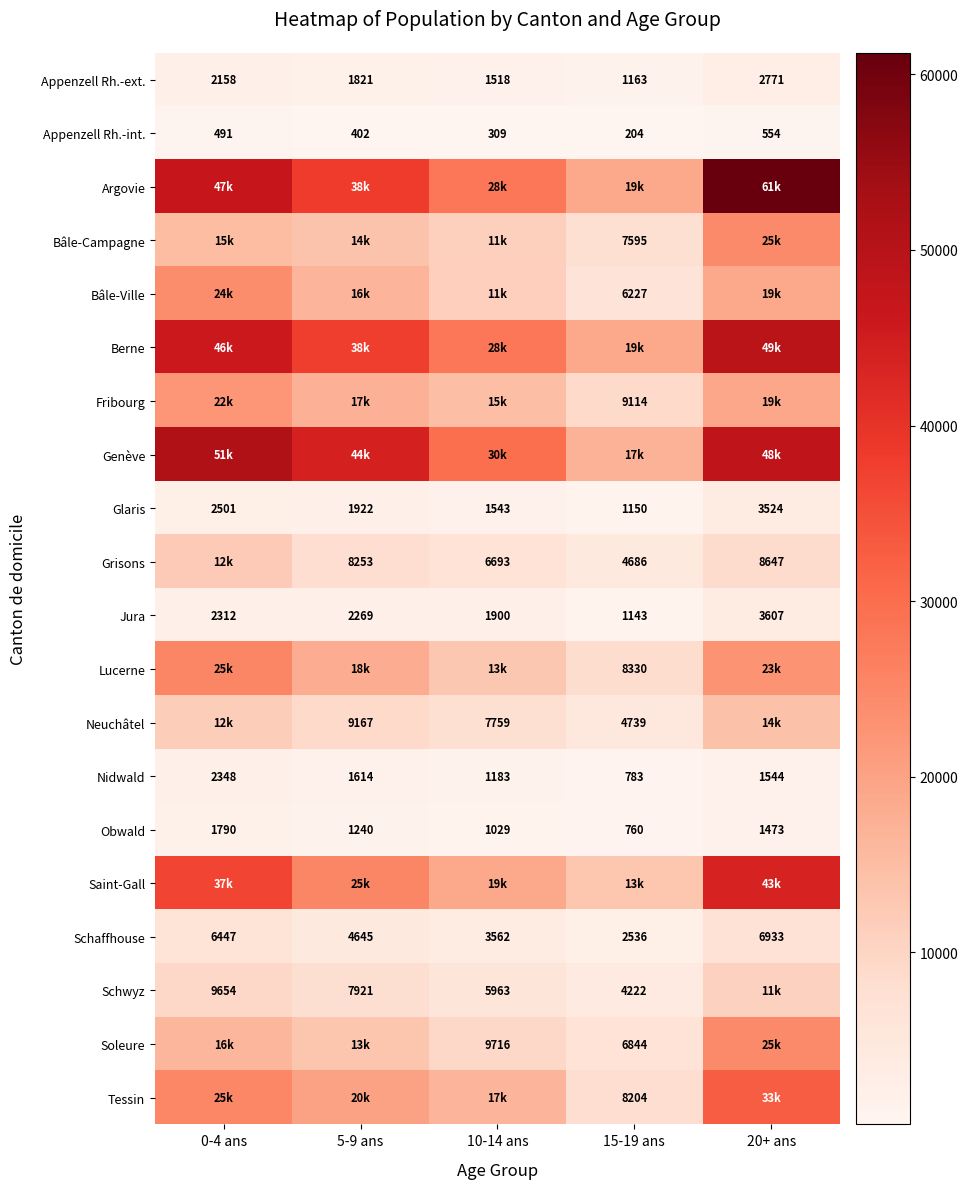

What is the average value of the Appenzell Rh.-ext. series?

1886